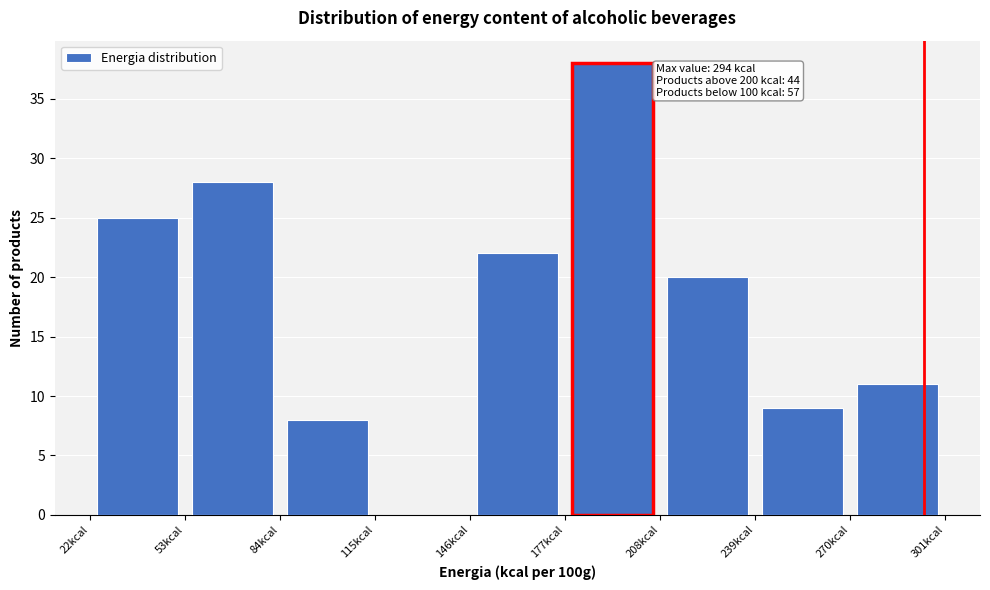

Over which range of the x-axis is the bar tallest?

177 to 208